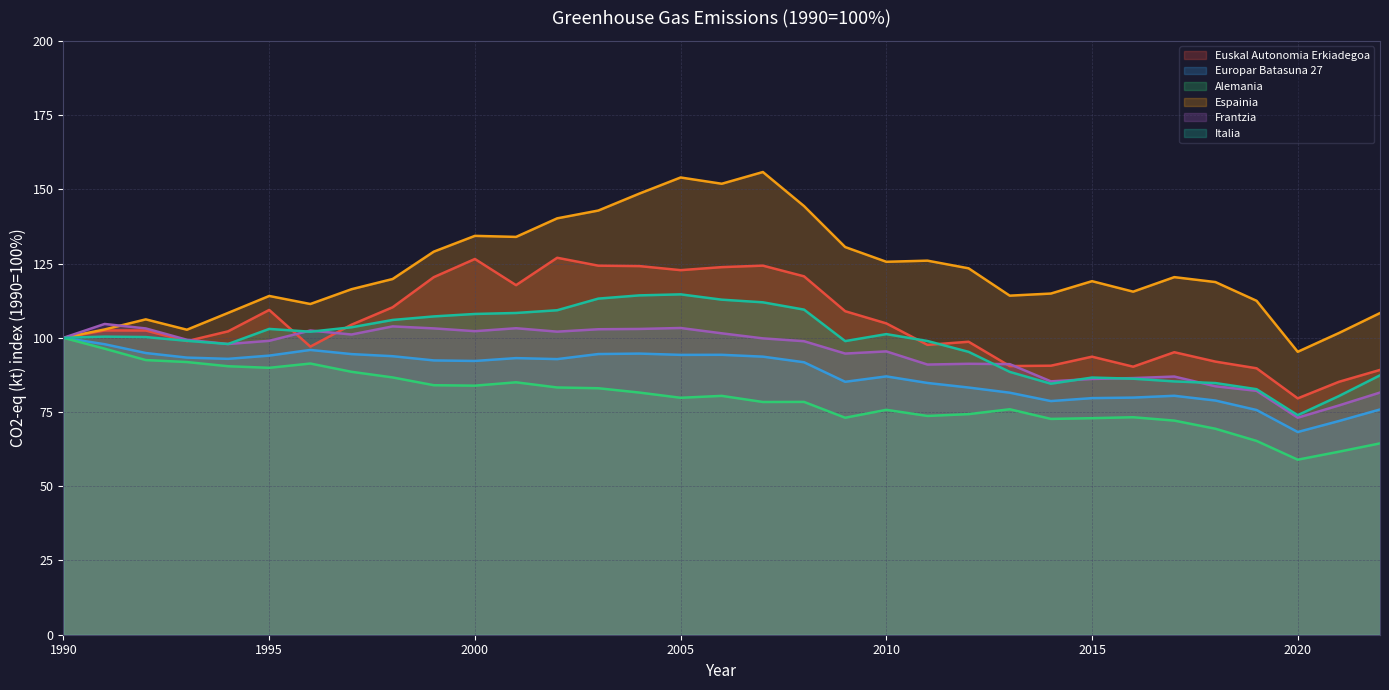

True or false: Alemania and Frantzia intersect in this chart.

False